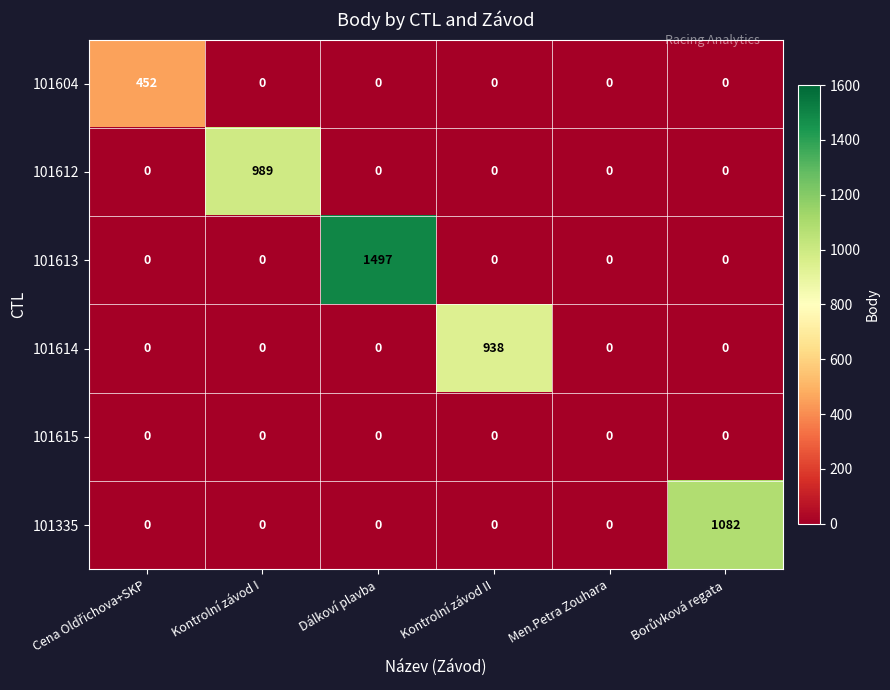

Which series has the largest total across all categories?

101613